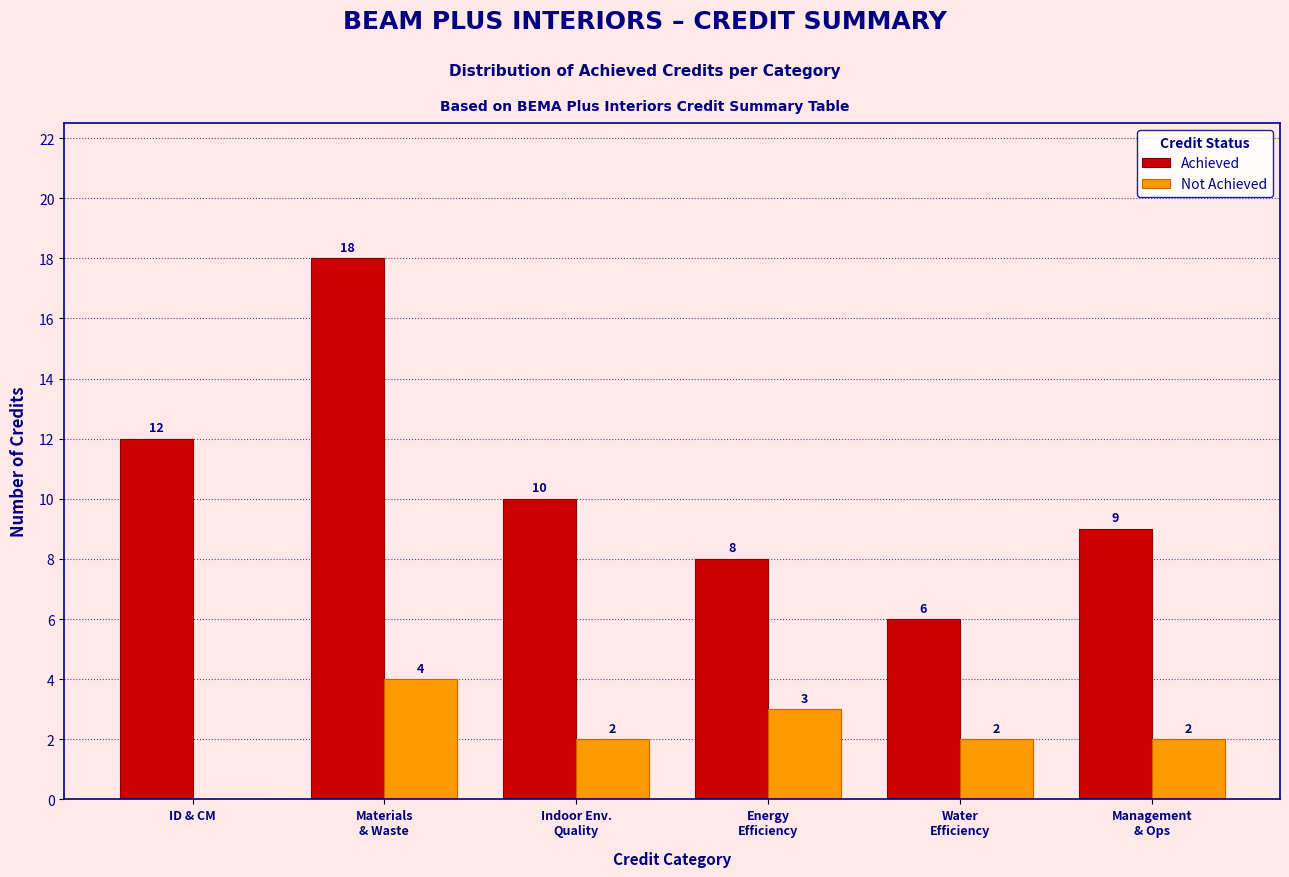

What is the total value across all series at ID & CM?

12